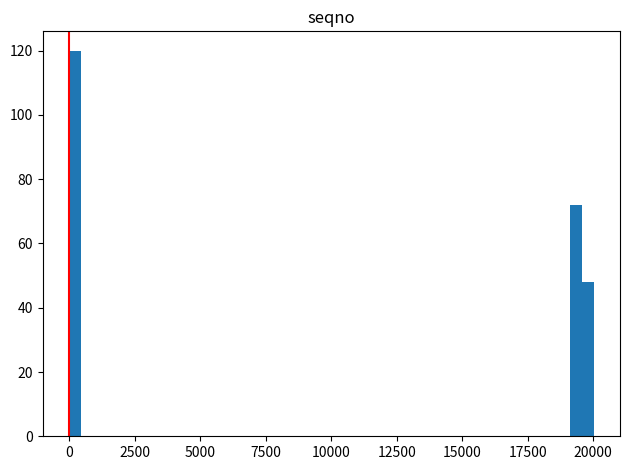

Around what value on the x-axis is the tallest bar? Give the approximate position of its centre, as read against the axis.

0